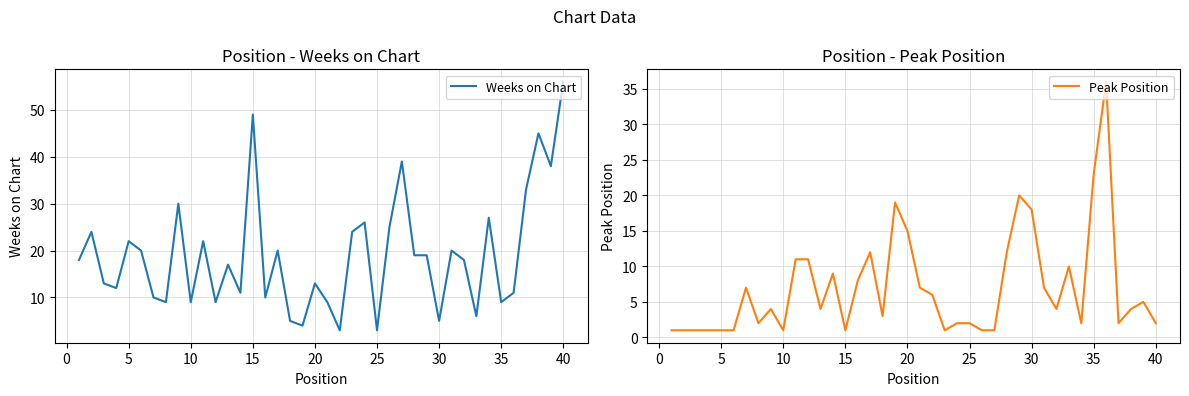

Count the number of data series in this chart.

2